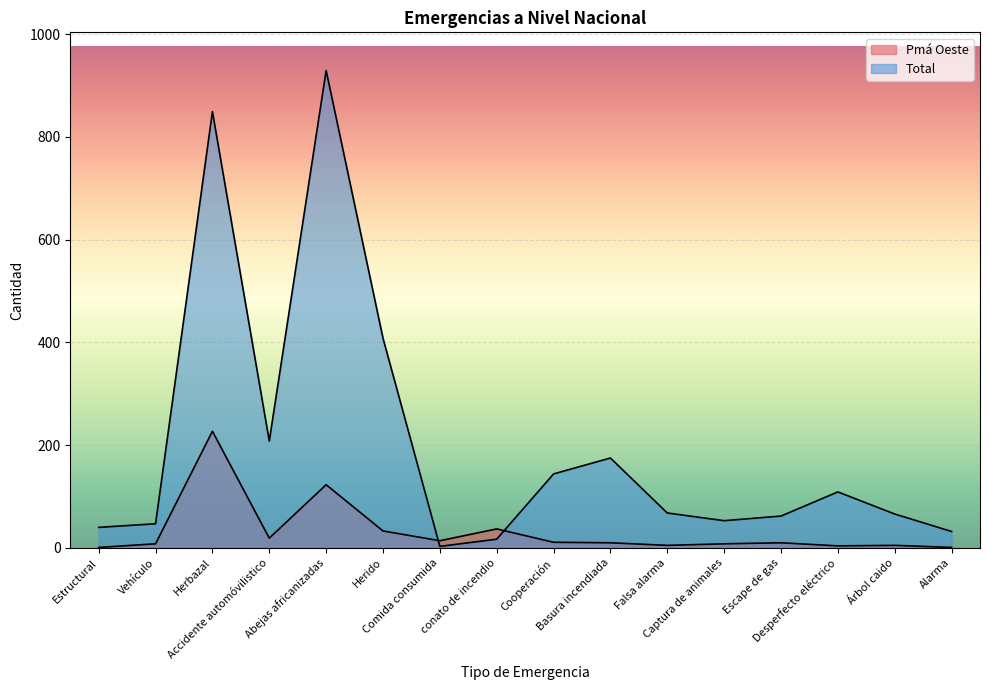

Which has a higher value, Comida consumida or Escape de gas?

Comida consumida